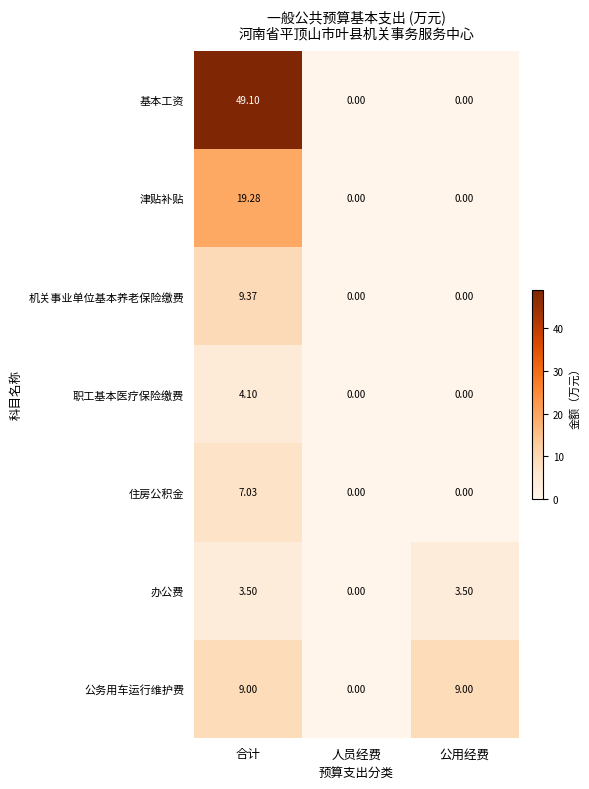

Rank the series by their maximum value, from lowest to highest.

办公费, 职工基本医疗保险缴费, 住房公积金, 公务用车运行维护费, 机关事业单位基本养老保险缴费, 津贴补贴, 基本工资